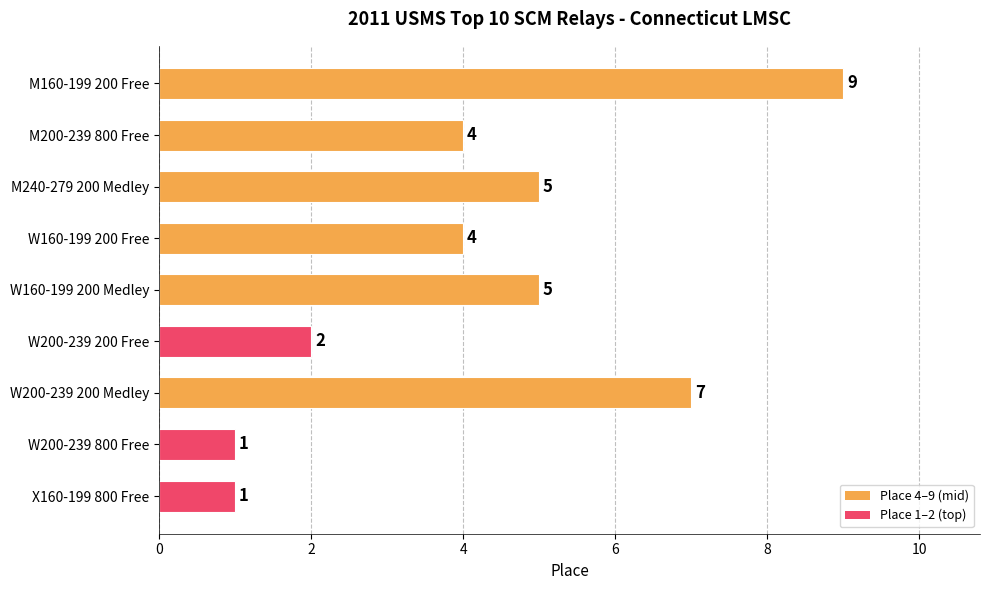

Are the bars grouped side by side (vs. stacked)?

No